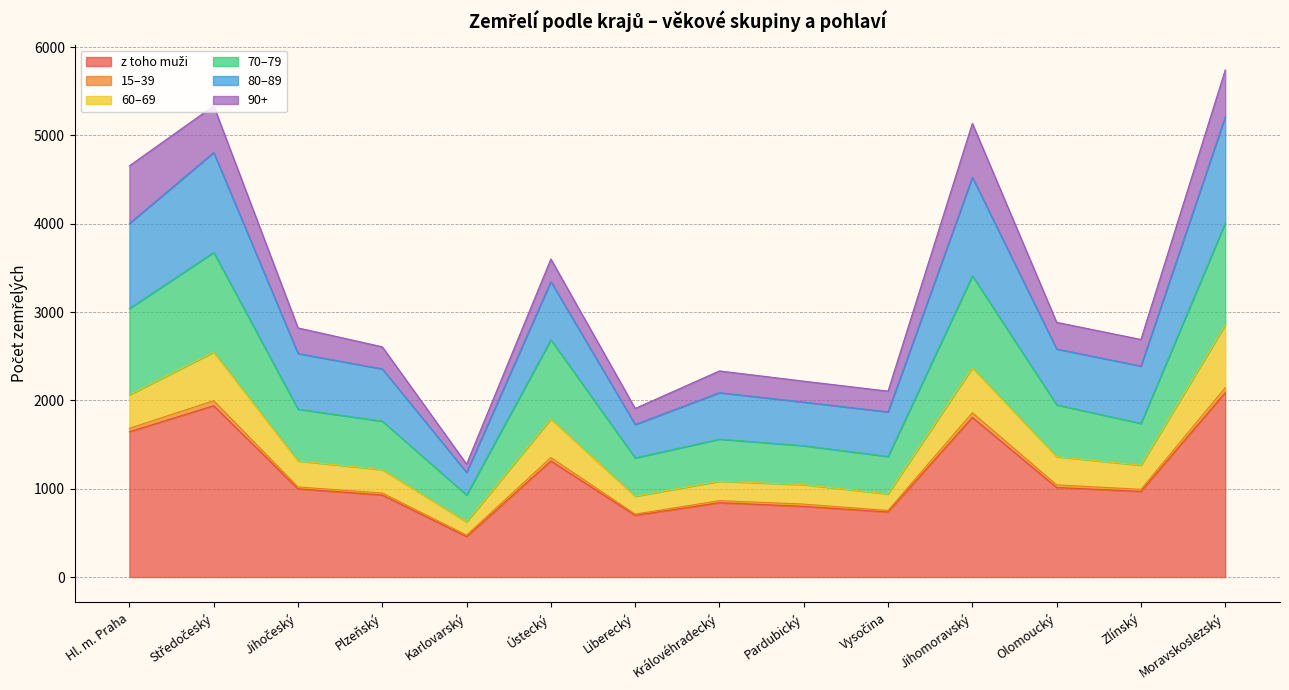

At how many categories does at least one series exceed 5673?

1